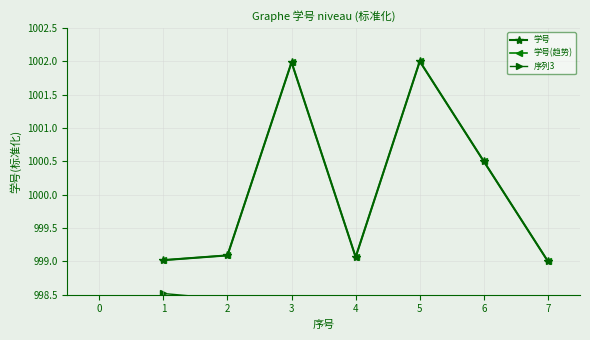

How many lines are shown in the chart?

3